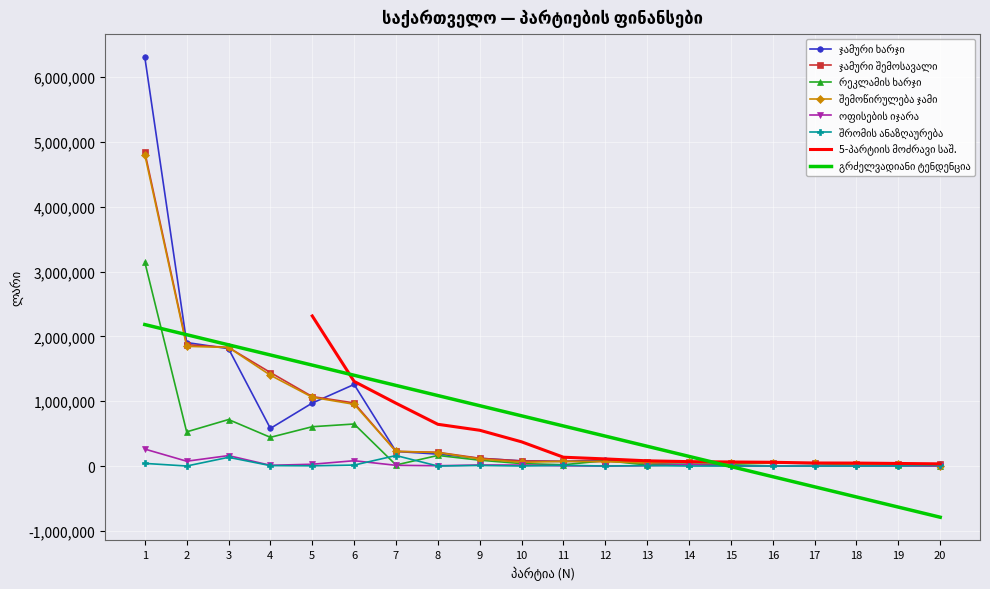

Which series has the largest total across all categories?

ჯამური ხარჯი